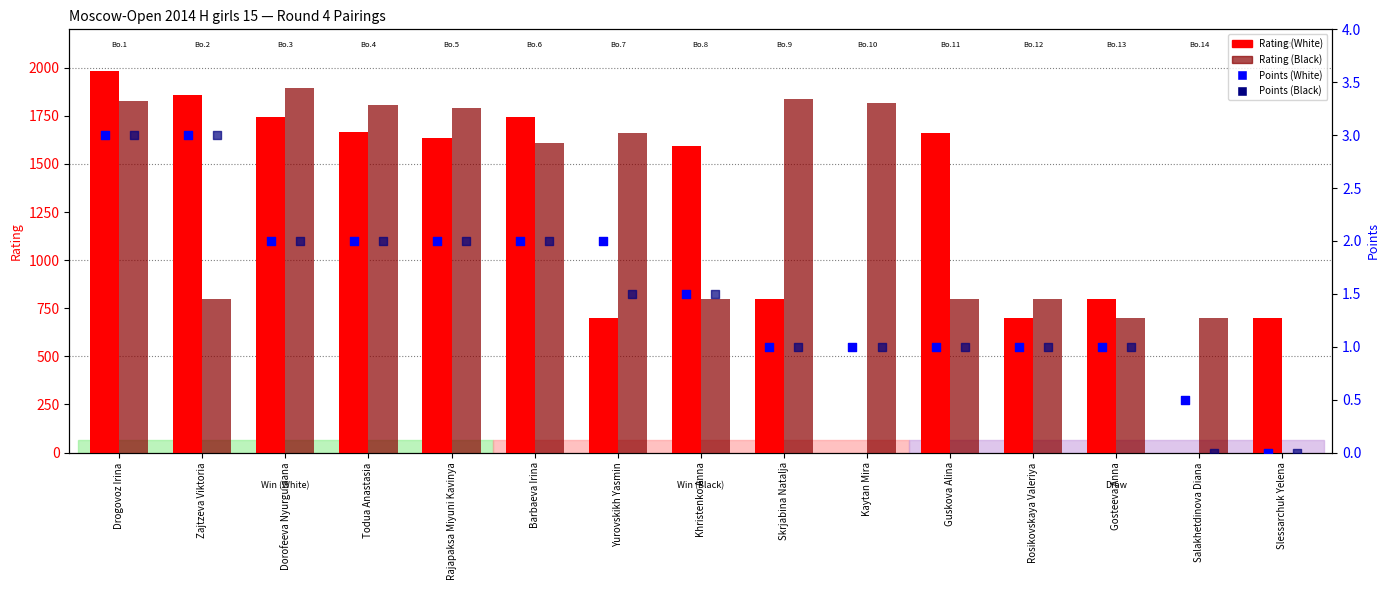

Is the value of Rating (White) at Skrjabina Natalja greater than the value of Points (White) at Guskova Alina?

Yes